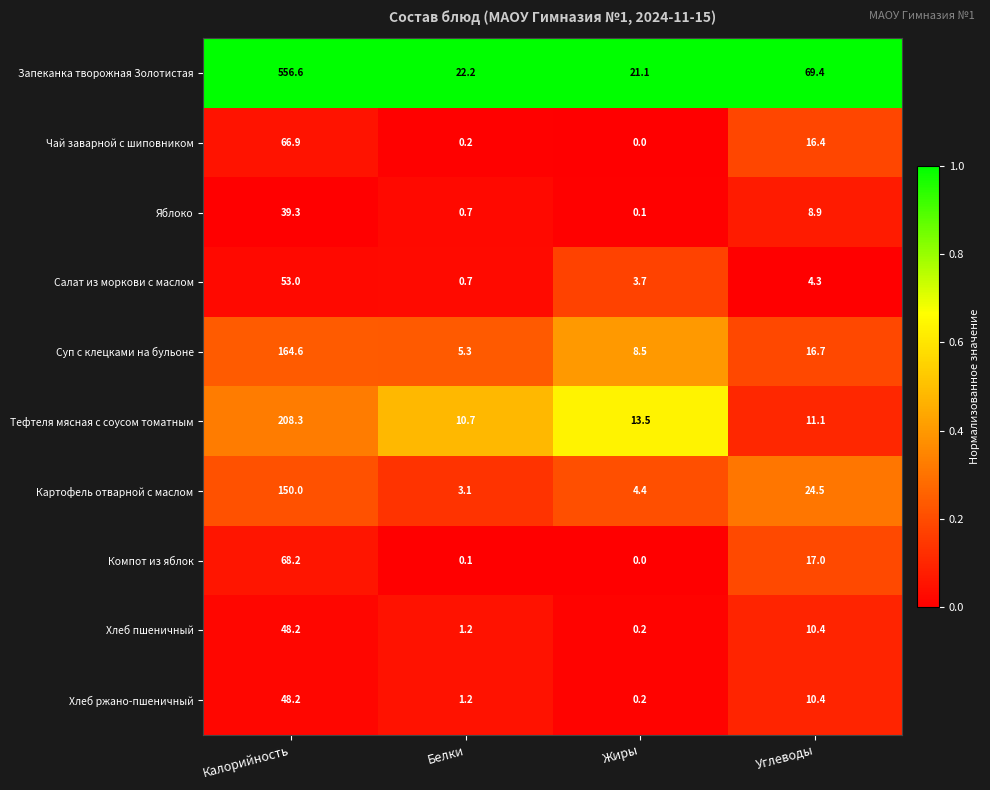

What is the difference between the second highest and second lowest values in the Тефтеля мясная с соусом томатным series?

2.4